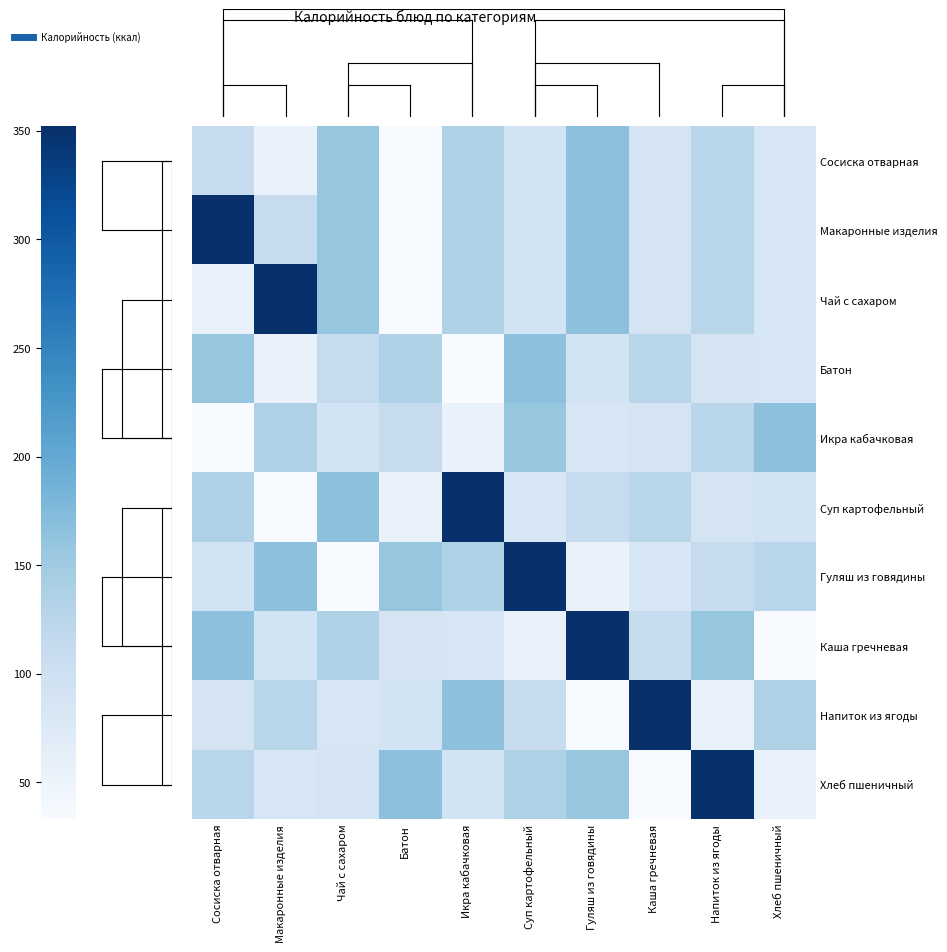

Reading right to left, transcribe all the data shown in this chart.

Сосиска отварная: Хлеб пшеничный=85	Напиток из ягоды=126	Каша гречневая=89	Гуляш из говядины=166	Суп картофельный=92	Икра кабачковая=136	Батон=33	Чай с сахаром=158	Макаронные изделия=55	Сосиска отварная=111
Макаронные изделия: Хлеб пшеничный=85	Напиток из ягоды=126	Каша гречневая=89	Гуляш из говядины=166	Суп картофельный=92	Икра кабачковая=136	Батон=33	Чай с сахаром=158	Макаронные изделия=111	Сосиска отварная=352
Чай с сахаром: Хлеб пшеничный=85	Напиток из ягоды=126	Каша гречневая=89	Гуляш из говядины=166	Суп картофельный=92	Икра кабачковая=136	Батон=33	Чай с сахаром=158	Макаронные изделия=352	Сосиска отварная=55
Батон: Хлеб пшеничный=85	Напиток из ягоды=89	Каша гречневая=126	Гуляш из говядины=92	Суп картофельный=166	Икра кабачковая=33	Батон=136	Чай с сахаром=111	Макаронные изделия=55	Сосиска отварная=158
Икра кабачковая: Хлеб пшеничный=166	Напиток из ягоды=126	Каша гречневая=89	Гуляш из говядины=85	Суп картофельный=158	Икра кабачковая=55	Батон=111	Чай с сахаром=92	Макаронные изделия=136	Сосиска отварная=33
Суп картофельный: Хлеб пшеничный=92	Напиток из ягоды=89	Каша гречневая=126	Гуляш из говядины=111	Суп картофельный=85	Икра кабачковая=352	Батон=55	Чай с сахаром=166	Макаронные изделия=33	Сосиска отварная=136
Гуляш из говядины: Хлеб пшеничный=126	Напиток из ягоды=111	Каша гречневая=85	Гуляш из говядины=55	Суп картофельный=352	Икра кабачковая=136	Батон=158	Чай с сахаром=33	Макаронные изделия=166	Сосиска отварная=92
Каша гречневая: Хлеб пшеничный=33	Напиток из ягоды=158	Каша гречневая=111	Гуляш из говядины=352	Суп картофельный=55	Икра кабачковая=85	Батон=89	Чай с сахаром=136	Макаронные изделия=92	Сосиска отварная=166
Напиток из ягоды: Хлеб пшеничный=136	Напиток из ягоды=55	Каша гречневая=352	Гуляш из говядины=33	Суп картофельный=111	Икра кабачковая=166	Батон=92	Чай с сахаром=85	Макаронные изделия=126	Сосиска отварная=89
Хлеб пшеничный: Хлеб пшеничный=55	Напиток из ягоды=352	Каша гречневая=33	Гуляш из говядины=158	Суп картофельный=136	Икра кабачковая=92	Батон=166	Чай с сахаром=89	Макаронные изделия=85	Сосиска отварная=126